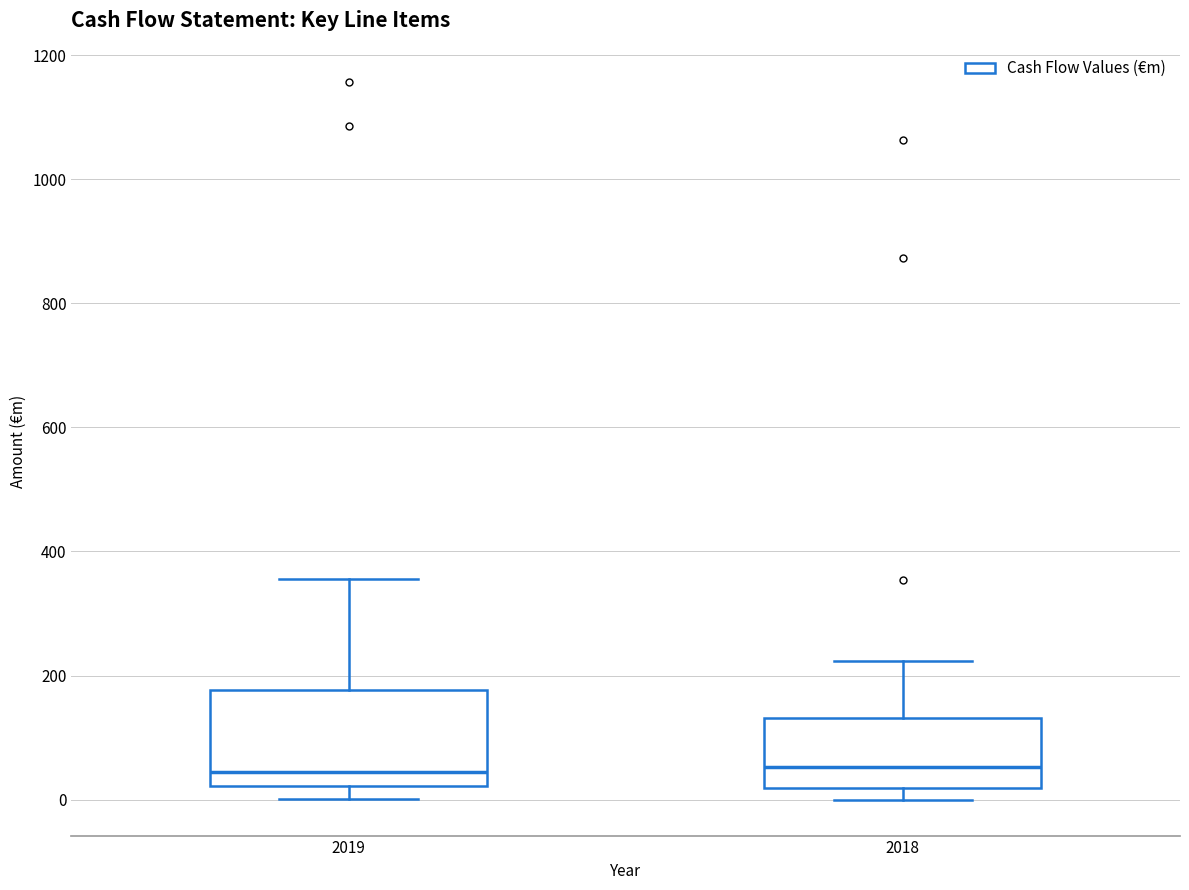

Where is the lower edge of the box at x = 2019 on the y-axis? The values are not printed on the chart, so give them approximately, as read against the axis.

20